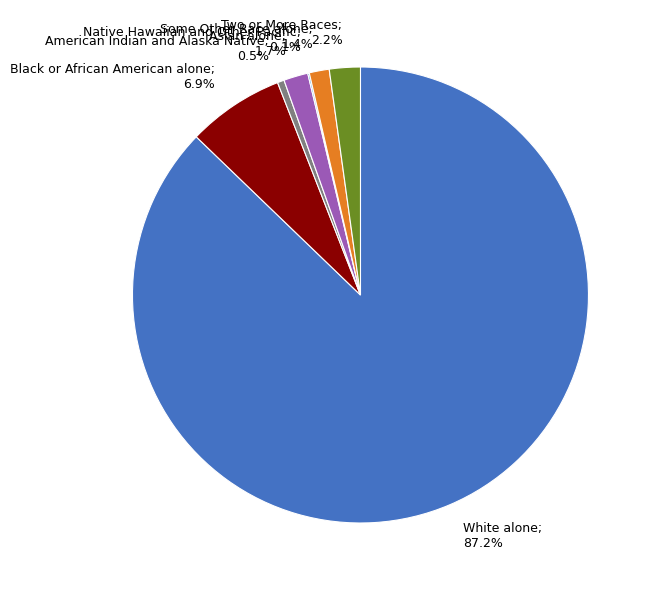

Is Asian alone; 1.7% the majority of the pie?

No